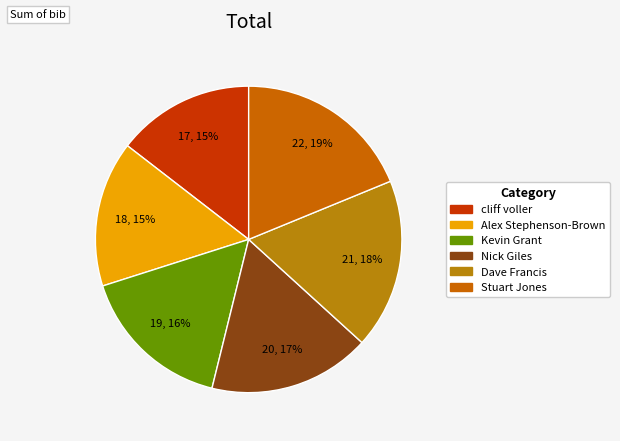

How many slices are in this pie chart?

6